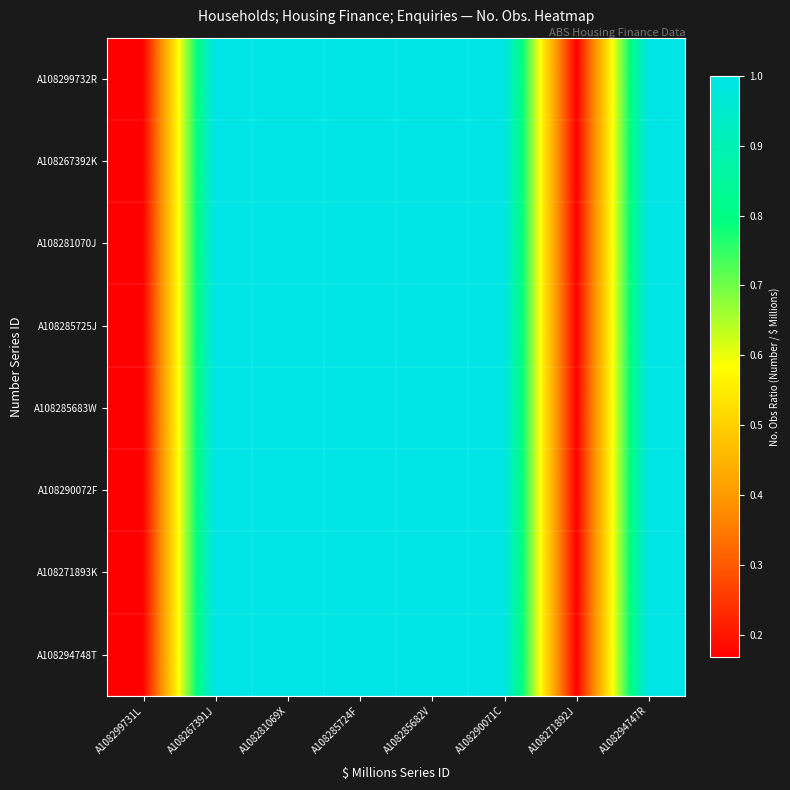

Reading left to right, transcribe all the data shown in this chart.

A108299732R: A108299731L=0.2	A108267391J=1.0	A108281069X=1.0	A108285724F=1.0	A108285682V=1.0	A108290071C=1.0	A108271892J=0.2	A108294747R=1.0
A108267392K: A108299731L=0.2	A108267391J=1.0	A108281069X=1.0	A108285724F=1.0	A108285682V=1.0	A108290071C=1.0	A108271892J=0.2	A108294747R=1.0
A108281070J: A108299731L=0.2	A108267391J=1.0	A108281069X=1.0	A108285724F=1.0	A108285682V=1.0	A108290071C=1.0	A108271892J=0.2	A108294747R=1.0
A108285725J: A108299731L=0.2	A108267391J=1.0	A108281069X=1.0	A108285724F=1.0	A108285682V=1.0	A108290071C=1.0	A108271892J=0.2	A108294747R=1.0
A108285683W: A108299731L=0.2	A108267391J=1.0	A108281069X=1.0	A108285724F=1.0	A108285682V=1.0	A108290071C=1.0	A108271892J=0.2	A108294747R=1.0
A108290072F: A108299731L=0.2	A108267391J=1.0	A108281069X=1.0	A108285724F=1.0	A108285682V=1.0	A108290071C=1.0	A108271892J=0.2	A108294747R=1.0
A108271893K: A108299731L=0.2	A108267391J=1.0	A108281069X=1.0	A108285724F=1.0	A108285682V=1.0	A108290071C=1.0	A108271892J=0.2	A108294747R=1.0
A108294748T: A108299731L=0.2	A108267391J=1.0	A108281069X=1.0	A108285724F=1.0	A108285682V=1.0	A108290071C=1.0	A108271892J=0.2	A108294747R=1.0